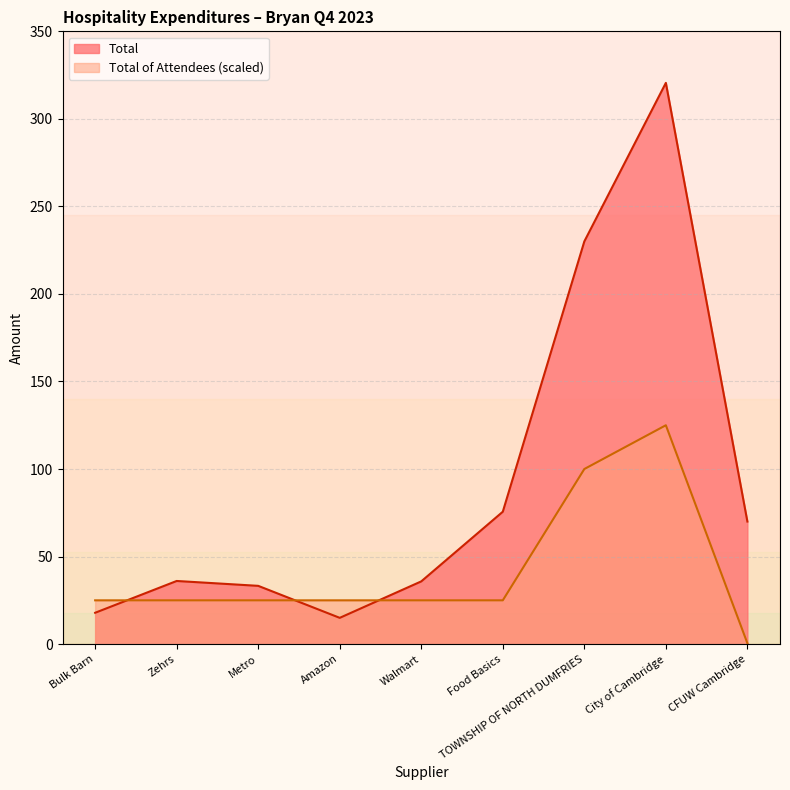

Reading left to right, list all the values displayed in this chart.

Total: 17.9	36.0	33.3	15.0	35.8	75.6	230.0	320.6	70.0
Total of Attendees: 25.0	25.0	25.0	25.0	25.0	25.0	100.0	125.0	0.5